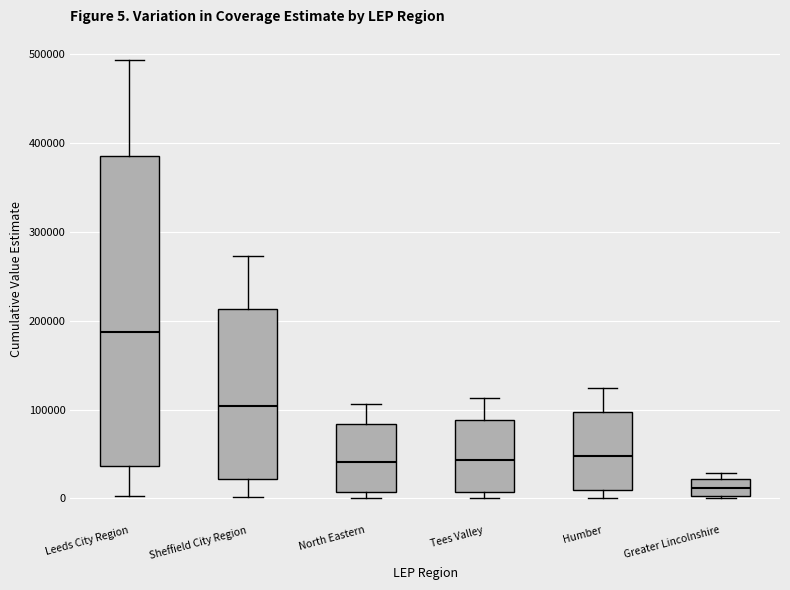

Comparing the boxes themselves (not the whiskers), which one is the tallest?

Leeds City Region